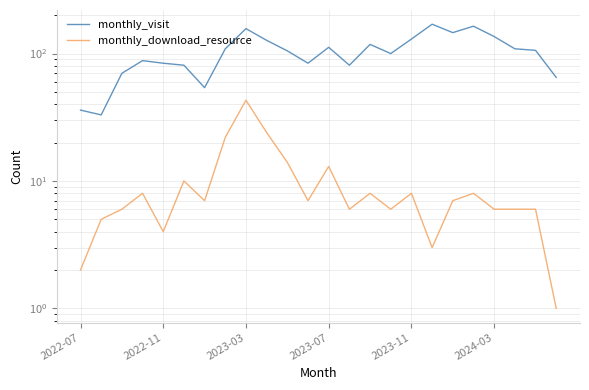

Which has a higher value, 13 or 16?

16